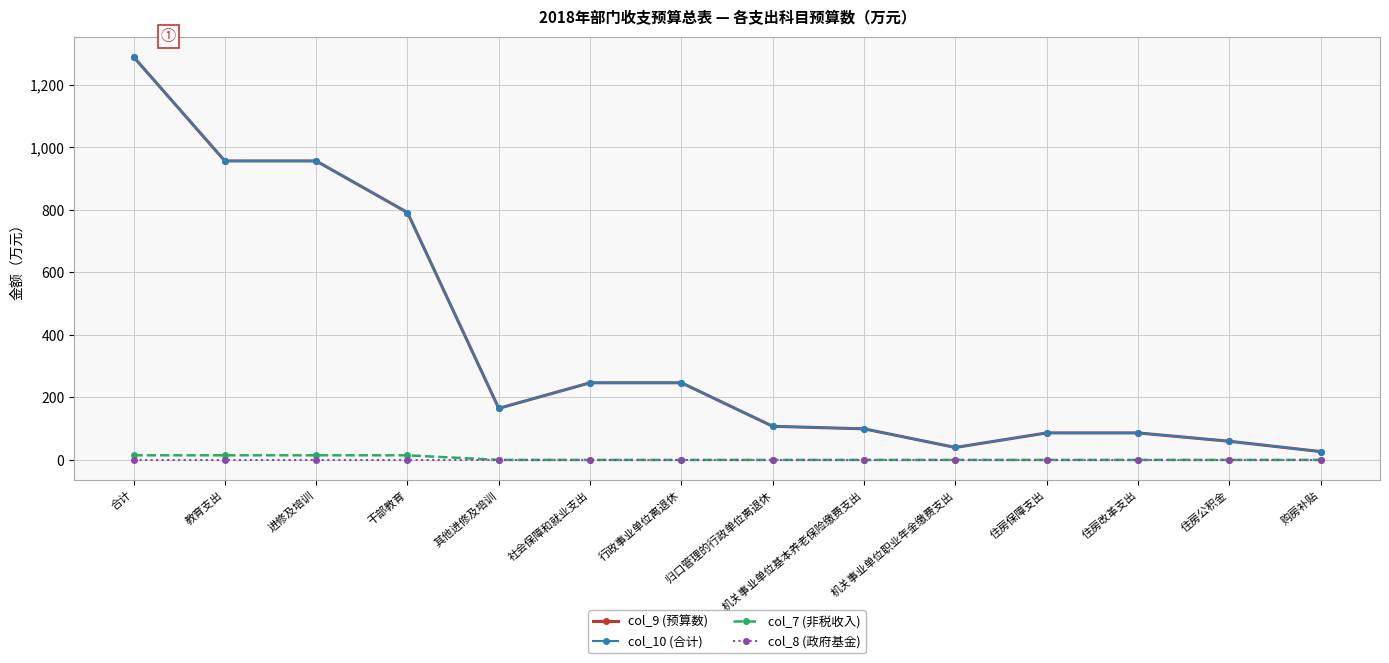

Reading left to right, extract all data points from this chart.

col_9 (预算数): 1289.4	956.3	956.3	791.3	165.0	246.7	246.7	107.5	99.5	39.8	86.4	86.4	59.7	26.7
col_10 (合计): 1289.4	956.3	956.3	791.3	165.0	246.7	246.7	107.5	99.5	39.8	86.4	86.4	59.7	26.7
col_7 (非税收入): 14.8	14.8	14.8	14.8	0.0	0.0	0.0	0.0	0.0	0.0	0.0	0.0	0.0	0.0
col_8 (政府基金): 0.0	0.0	0.0	0.0	0.0	0.0	0.0	0.0	0.0	0.0	0.0	0.0	0.0	0.0